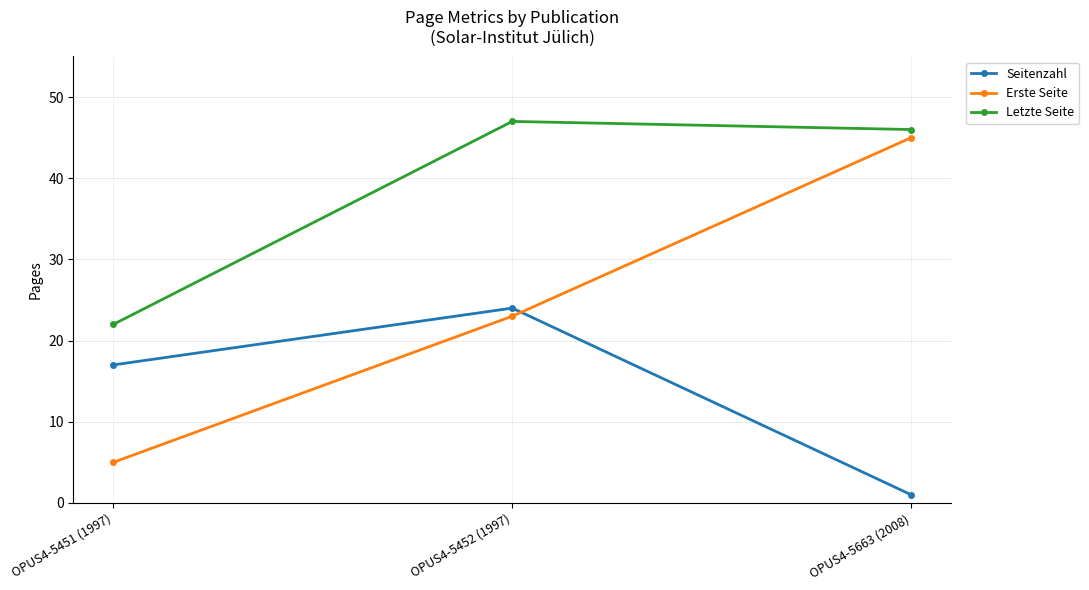

Is this an area chart (filled region under the line)?

No